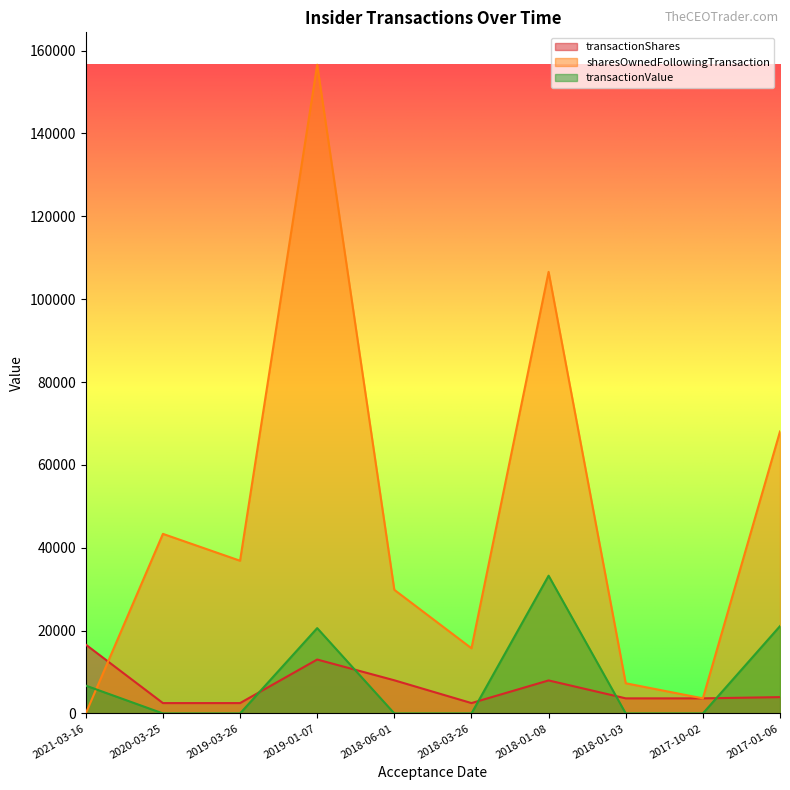

Rank the categories by sharesOwnedFollowingTransaction value from lowest to highest.

2021-03-16, 2017-10-02, 2018-01-03, 2018-03-26, 2018-06-01, 2019-03-26, 2020-03-25, 2017-01-06, 2018-01-08, 2019-01-07